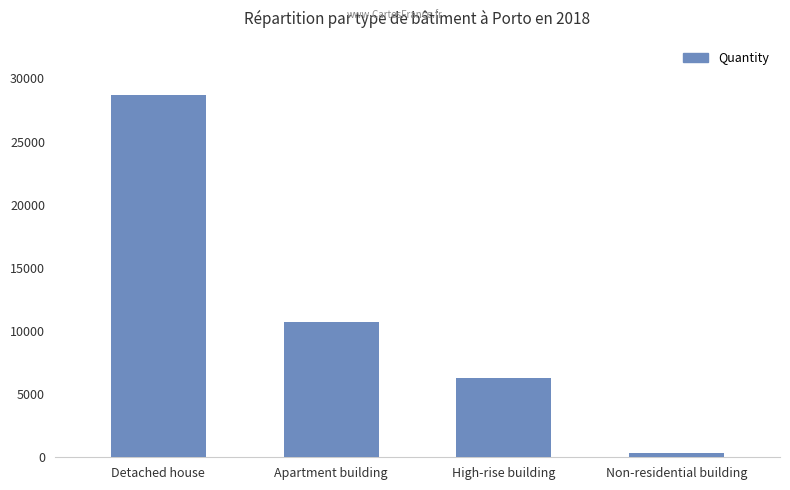

What value does the data have at High-rise building, to the nearest 50?

6250